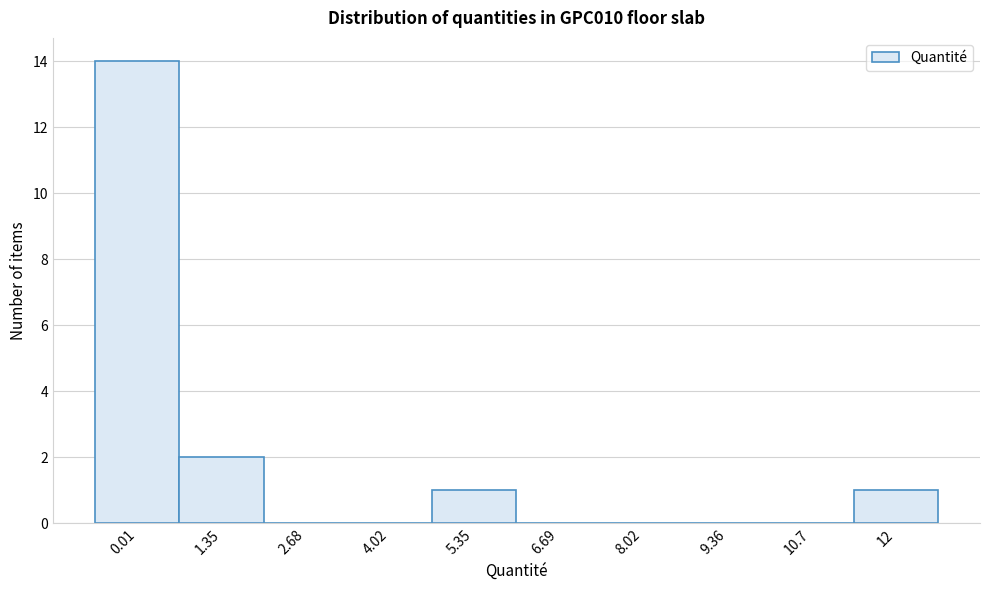

Reading left to right, what are all the values shown in this chart?

0.01=14	1.35=2	2.68=0	4.02=0	5.35=1	6.69=0	8.02=0	9.36=0	10.7=0	12=1